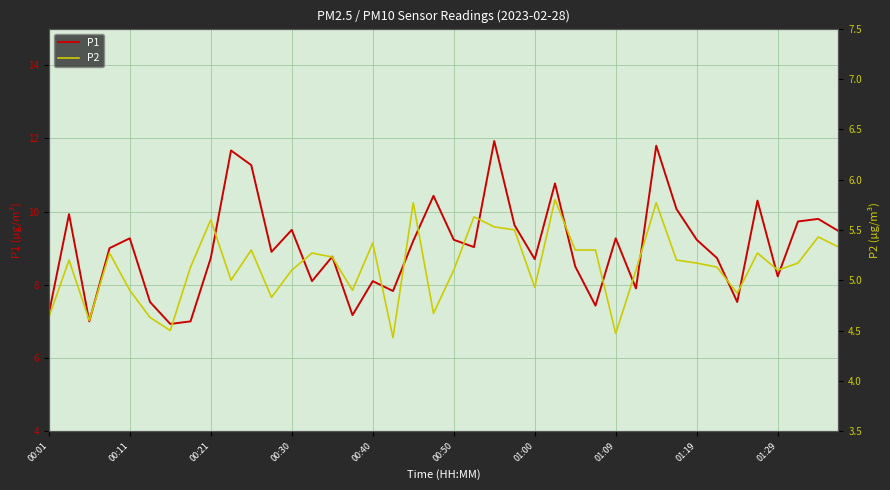

The P2 series shows 5.3 at 26. True or false?

True